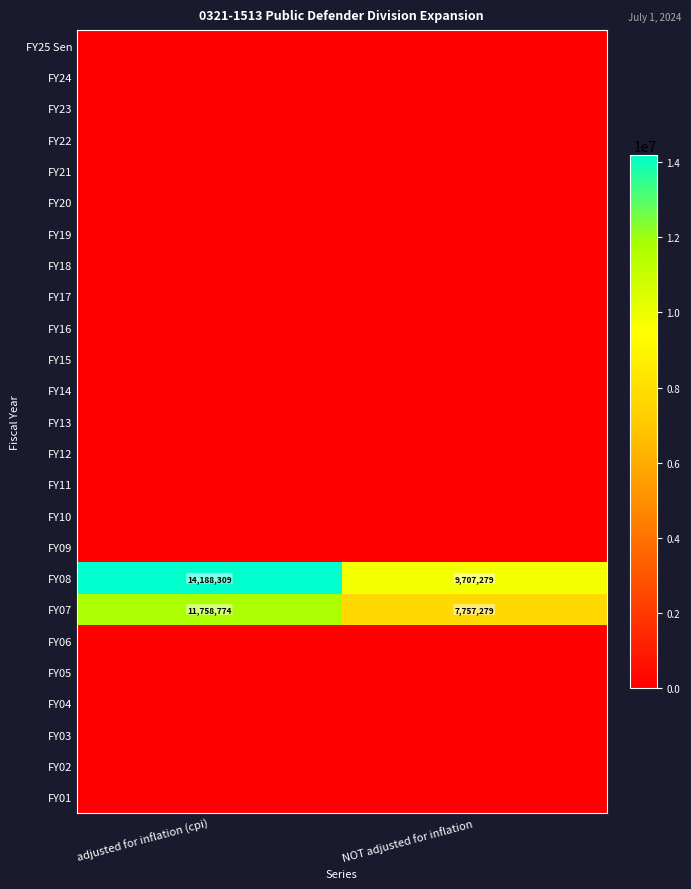

How many data points does each series have?

2